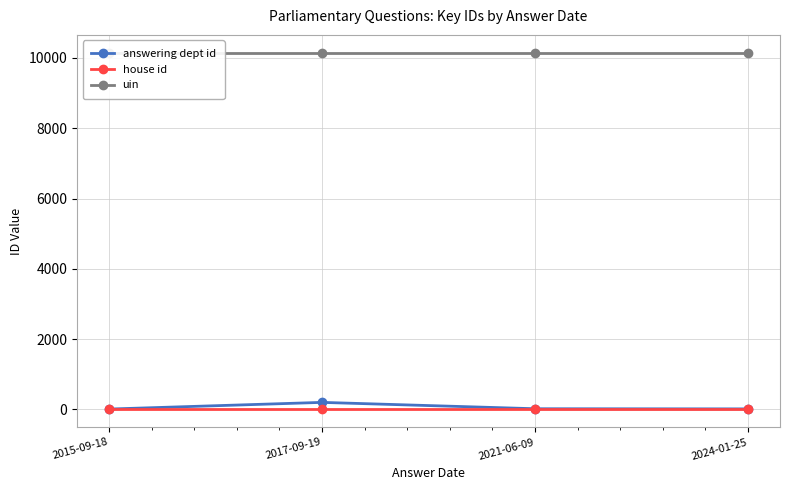

At 2021-06-09, list the series in order from smallest to largest.

house id, answering dept id, uin